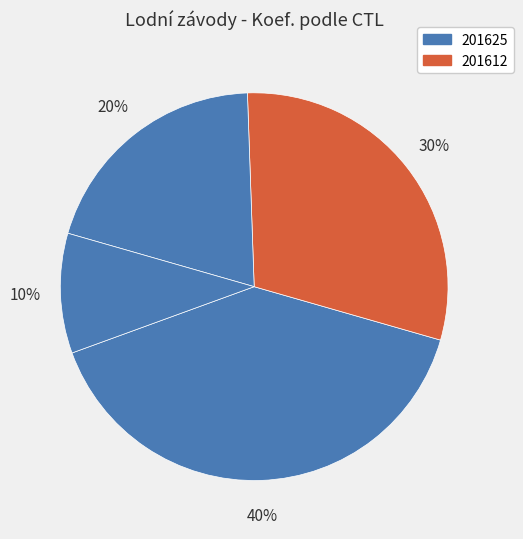

Count the number of slices in the pie.

4